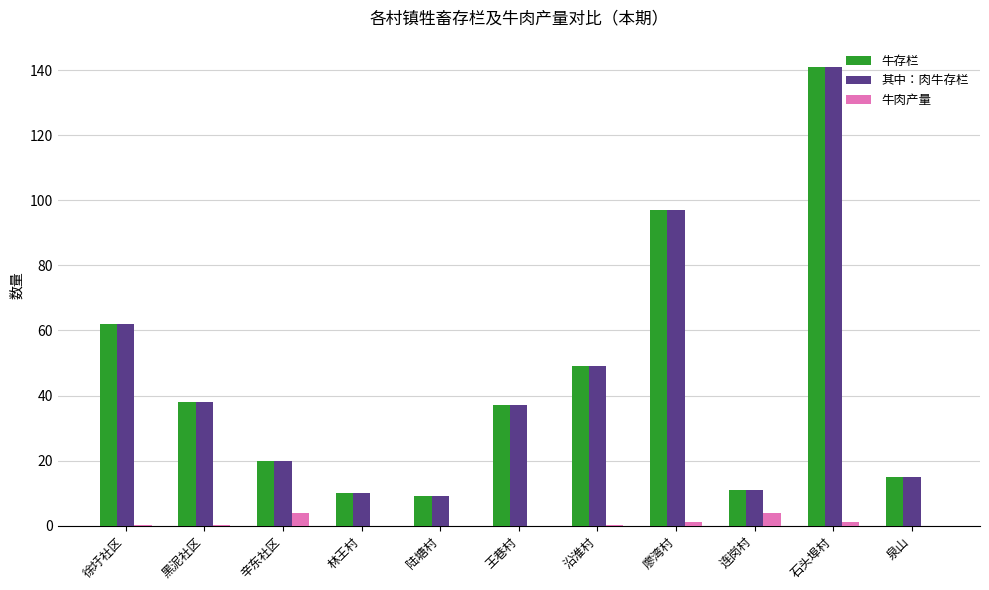

What is the approximate value of 其中：肉牛存栏 at 泉山?

15.0